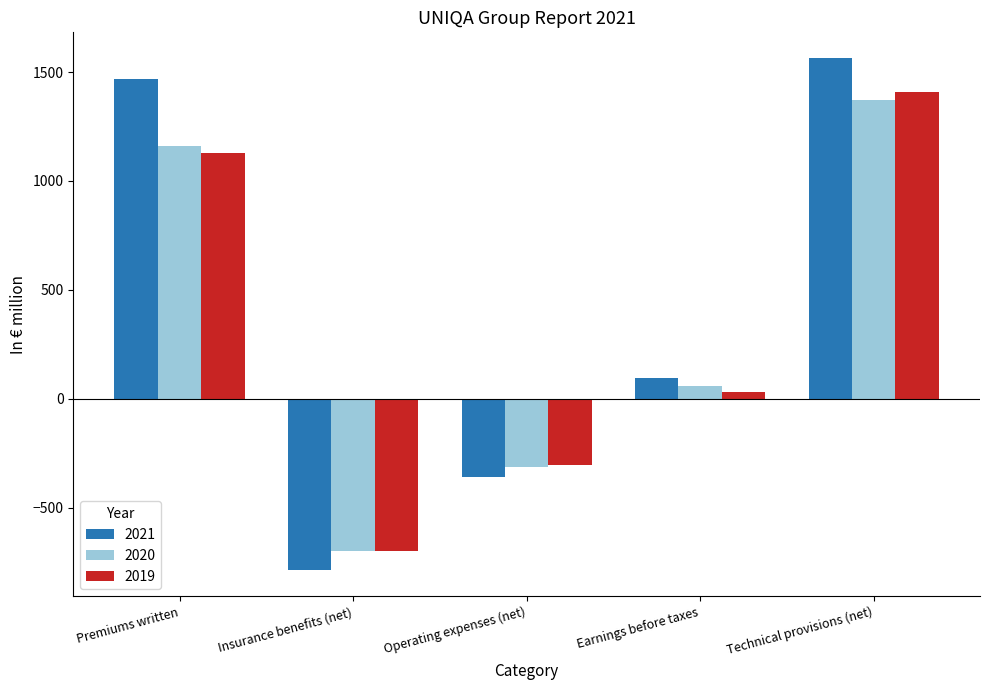

At which label does 2021 first exceed 95?

Premiums written